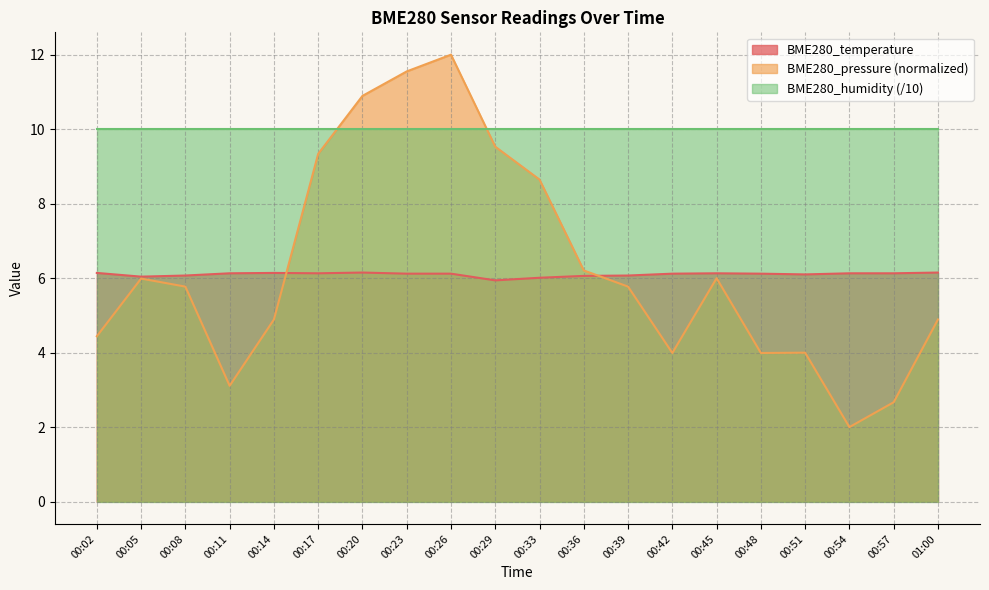

At how many categories does at least one series exceed 11?

2